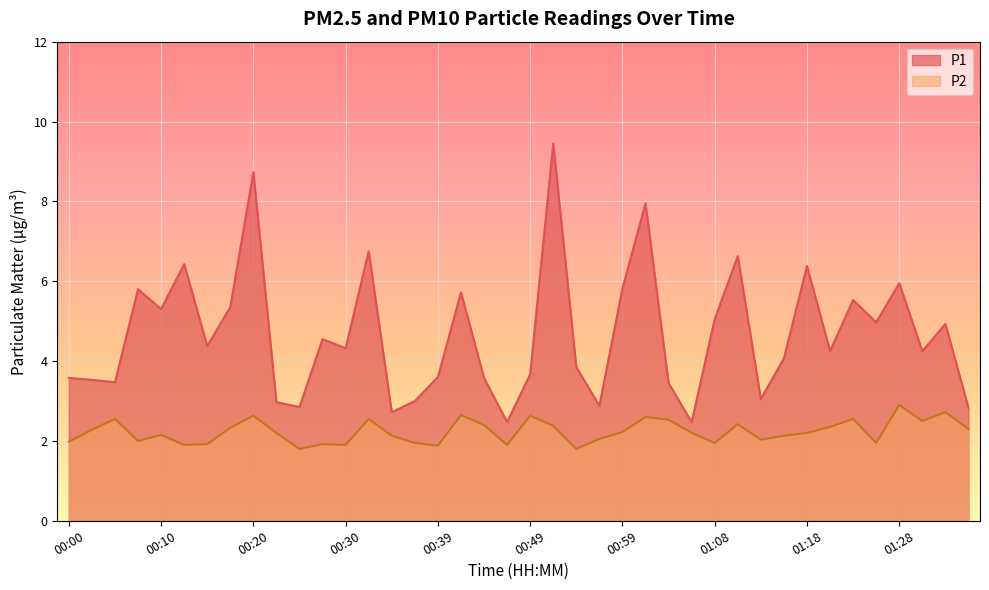

The value of P1 at 00:03 is 3.5. True or false?

True